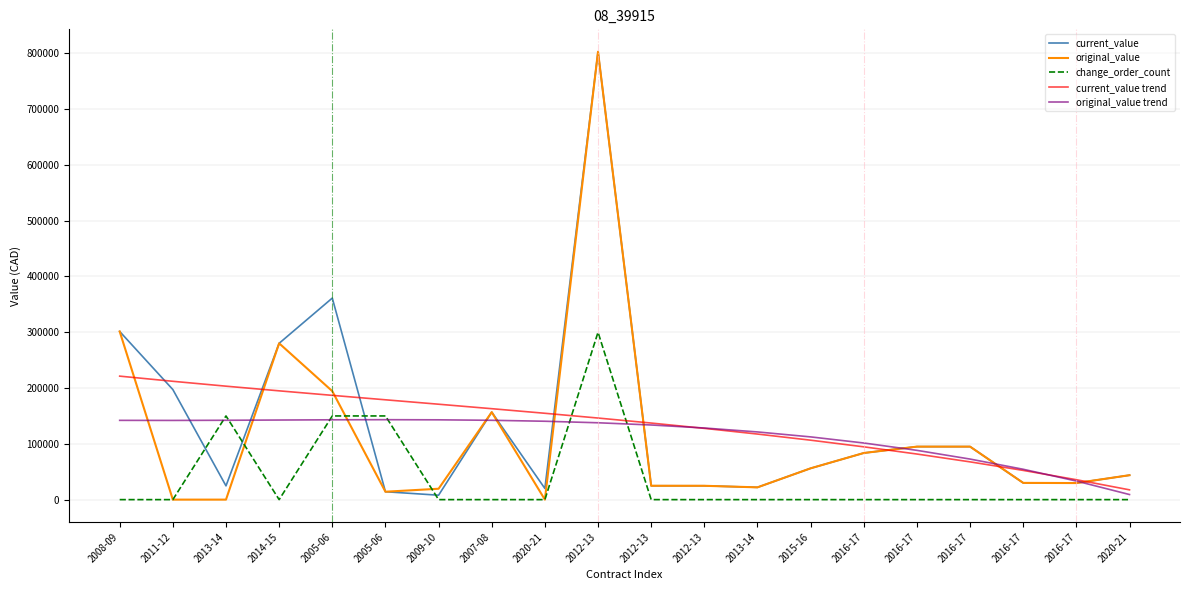

Does the chart display data point markers on the line(s)?

No